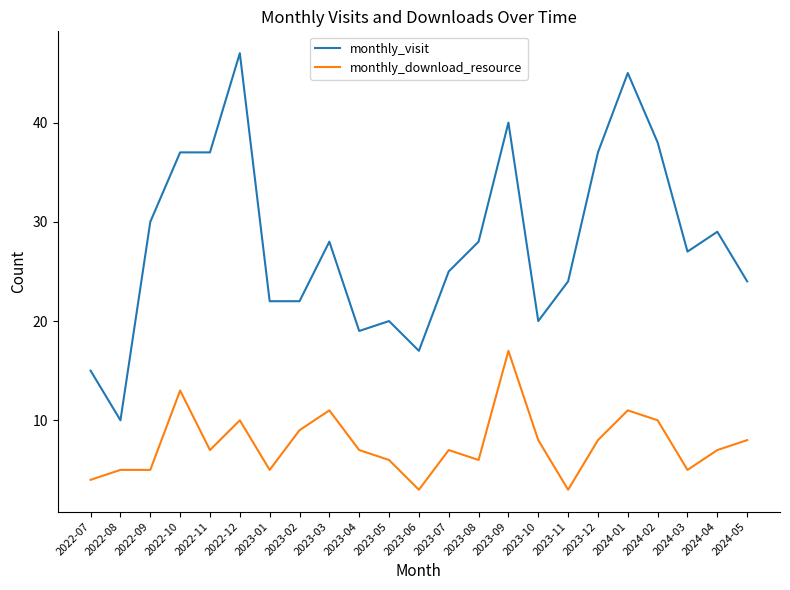

What position from the left is 2024-03?

21